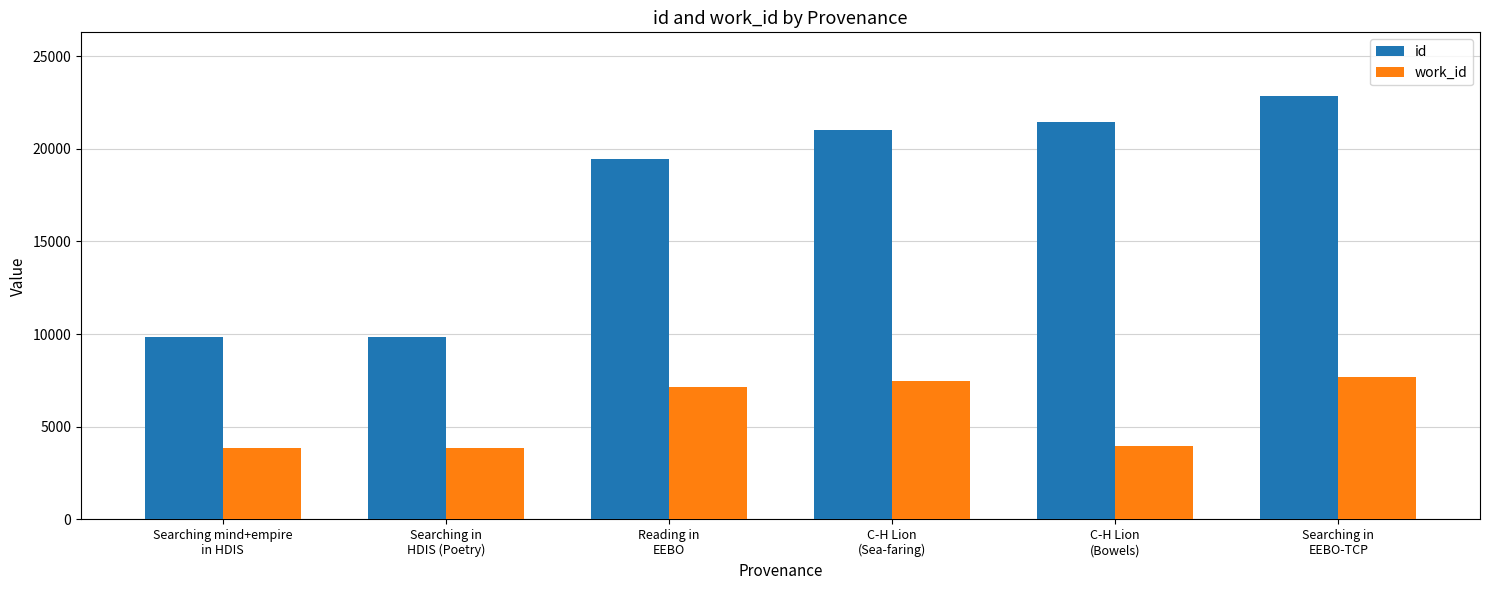

Is it true that id equals 33030 at Searching in
EEBO-TCP?

False